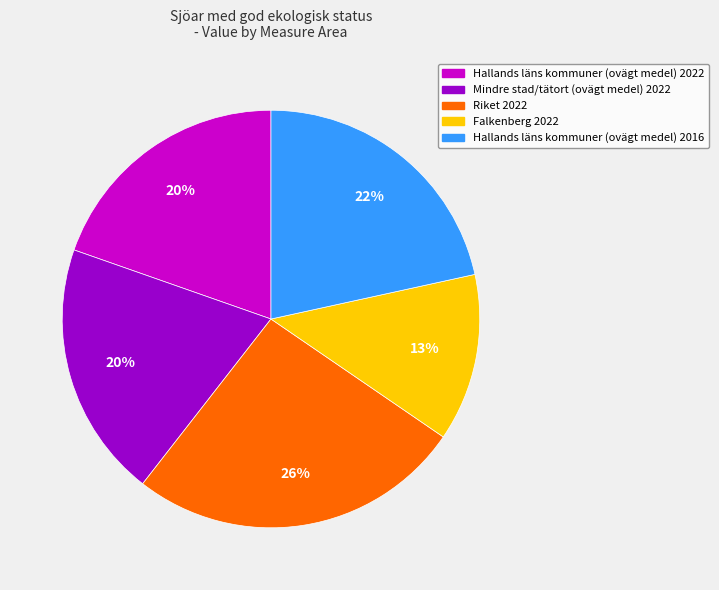

How many segments does this pie chart have?

5